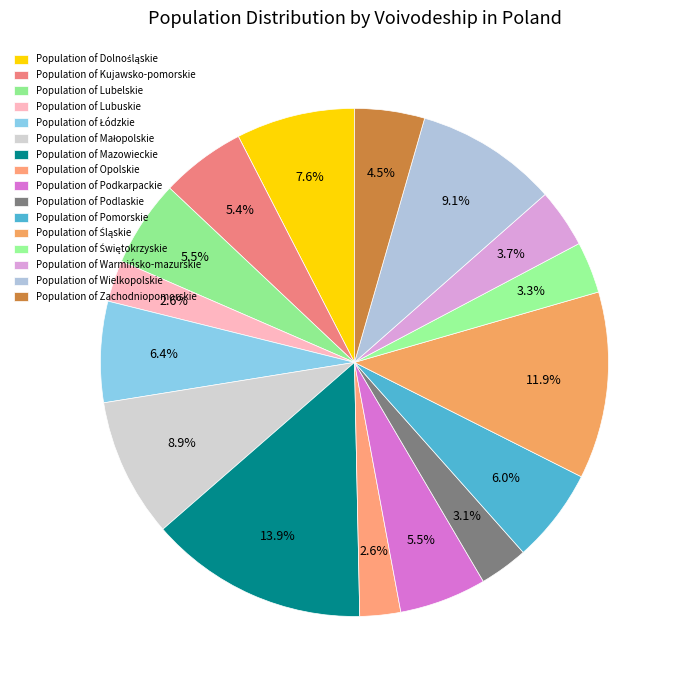

How many segments does this pie chart have?

16